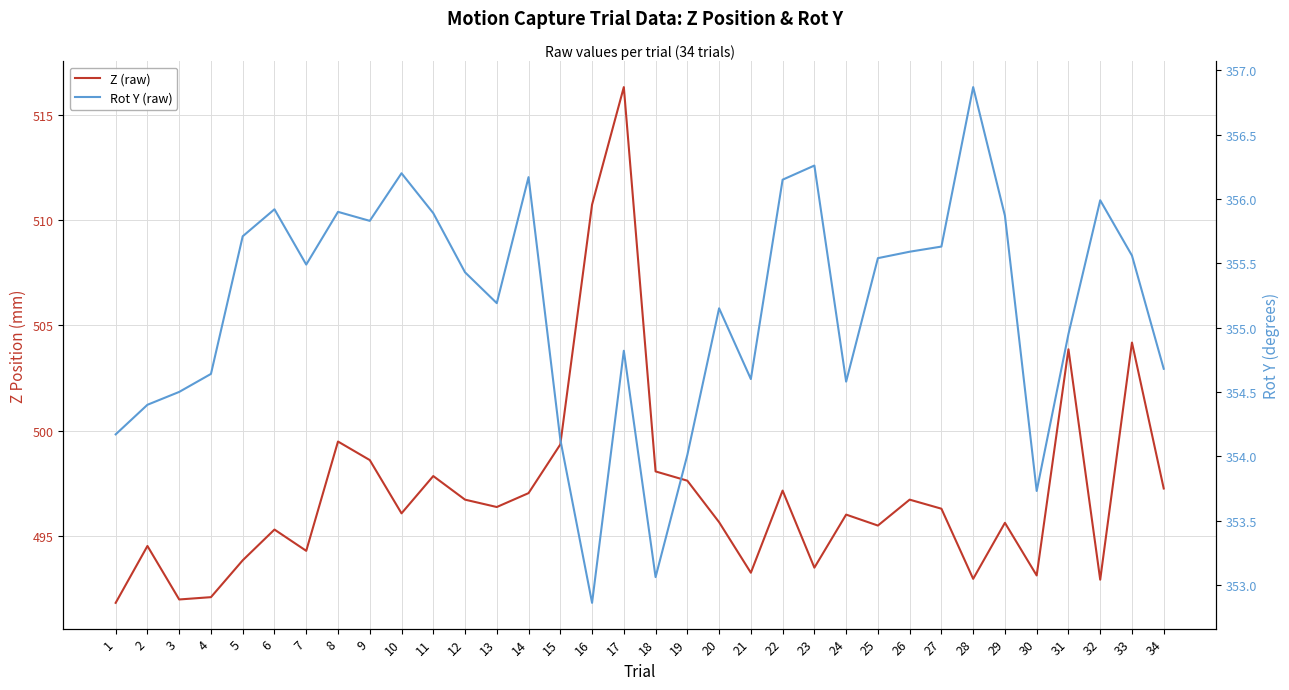

Which category has the lowest value in the Z (raw) series?

1